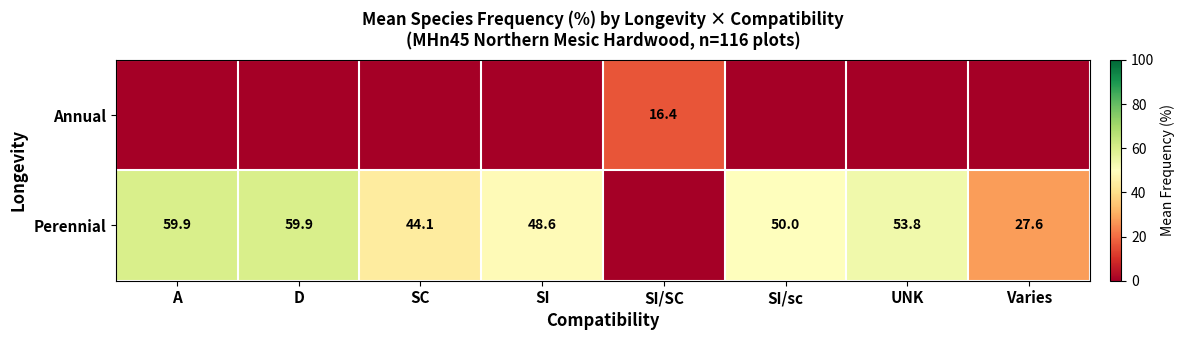

What is the difference between the Perennial values at Varies and D?

32.3